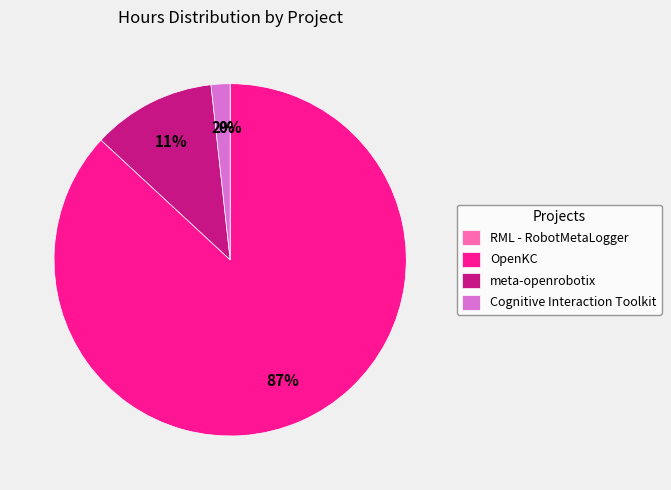

To the nearest percent, what is the difference between the largest and smallest slice percentages?

87%